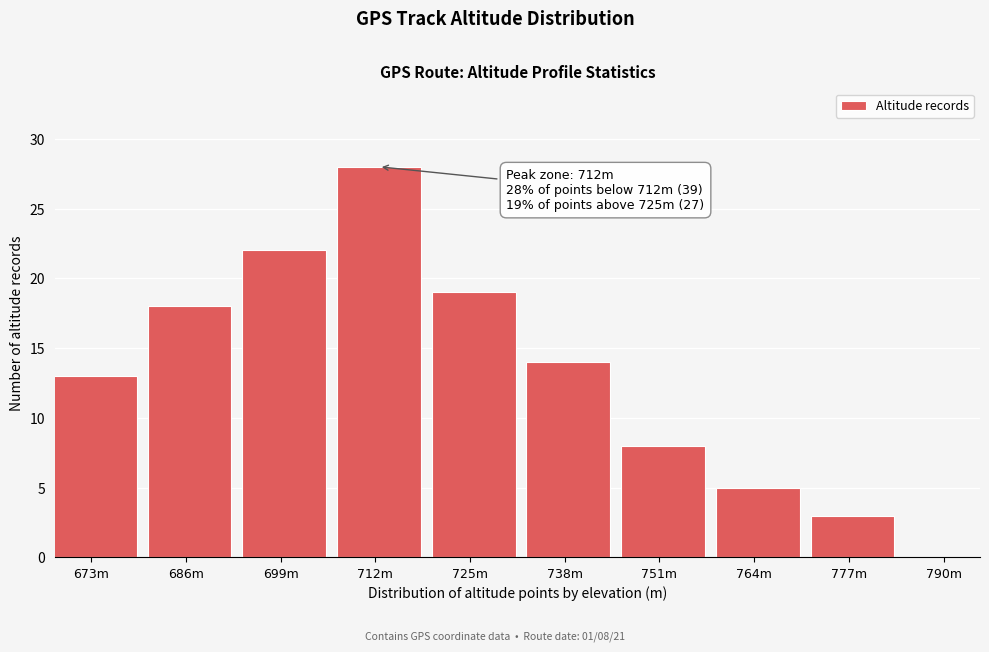

Reading left to right, extract all data points from this chart.

13	18	22	28	19	14	8	5	3